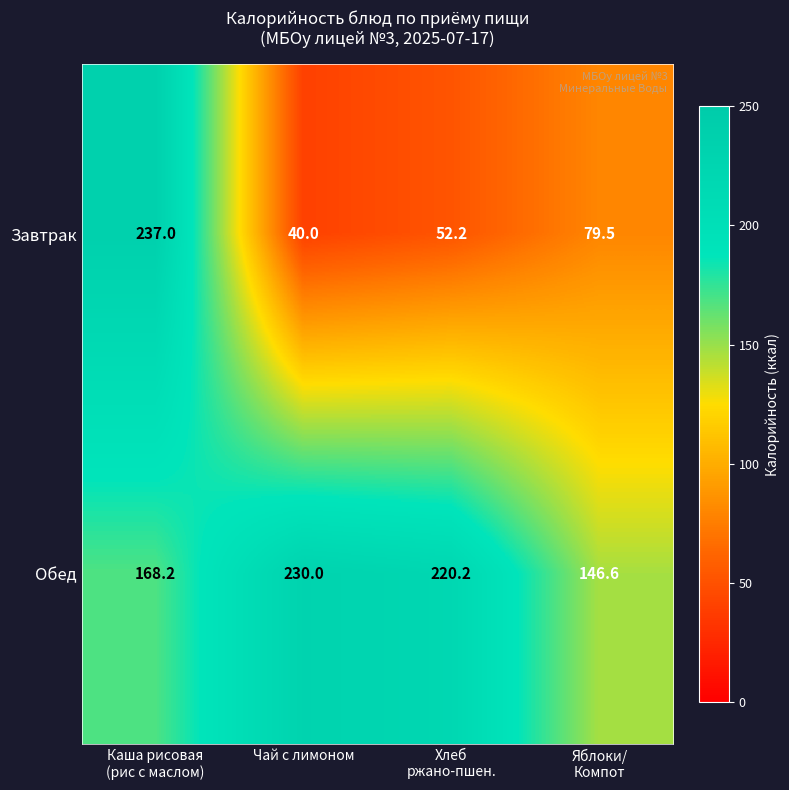

Which series has the widest spread of values?

Завтрак